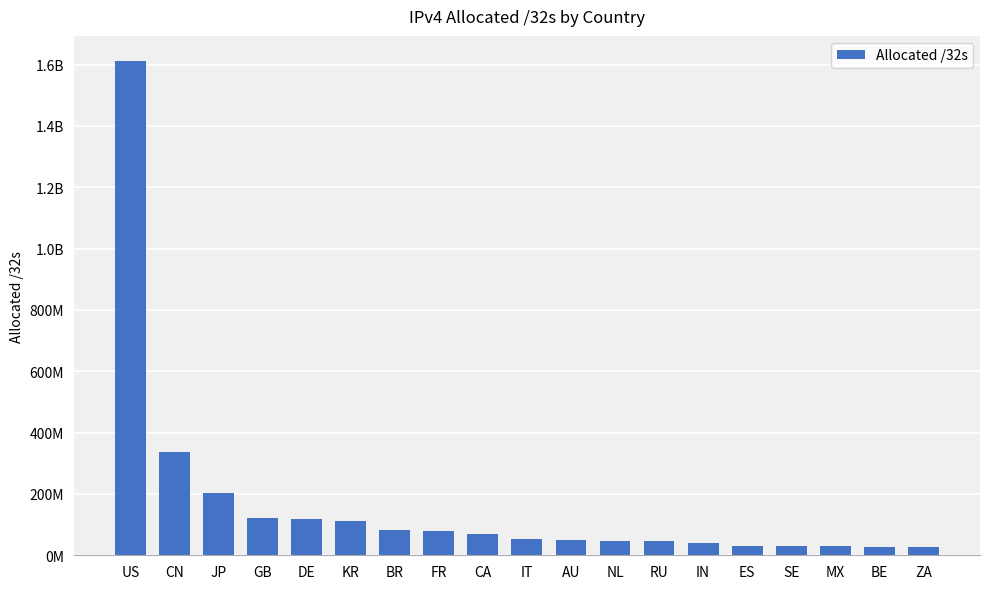

Rank the categories by value from lowest to highest.

ZA, BE, MX, SE, ES, IN, RU, NL, AU, IT, CA, FR, BR, KR, DE, GB, JP, CN, US